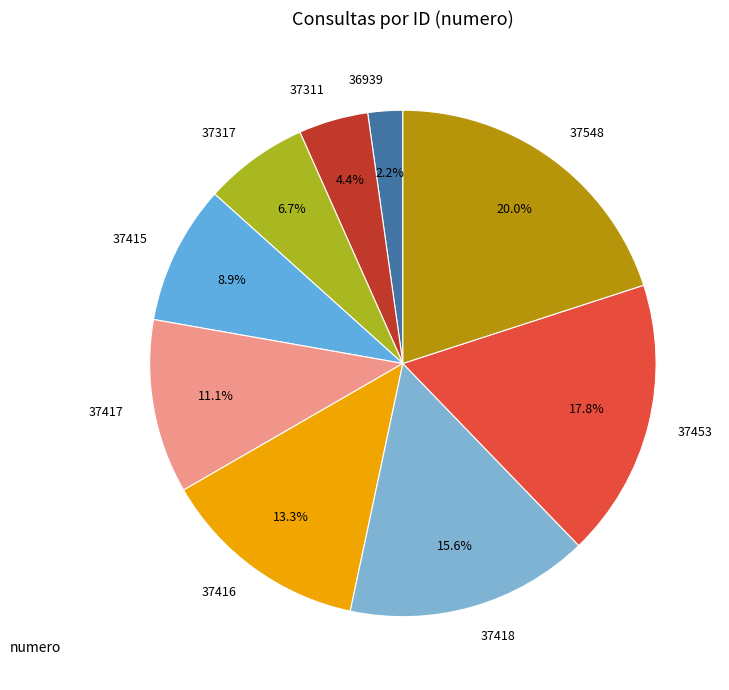

The 37548 slice represents 11% of the pie. True or false?

False